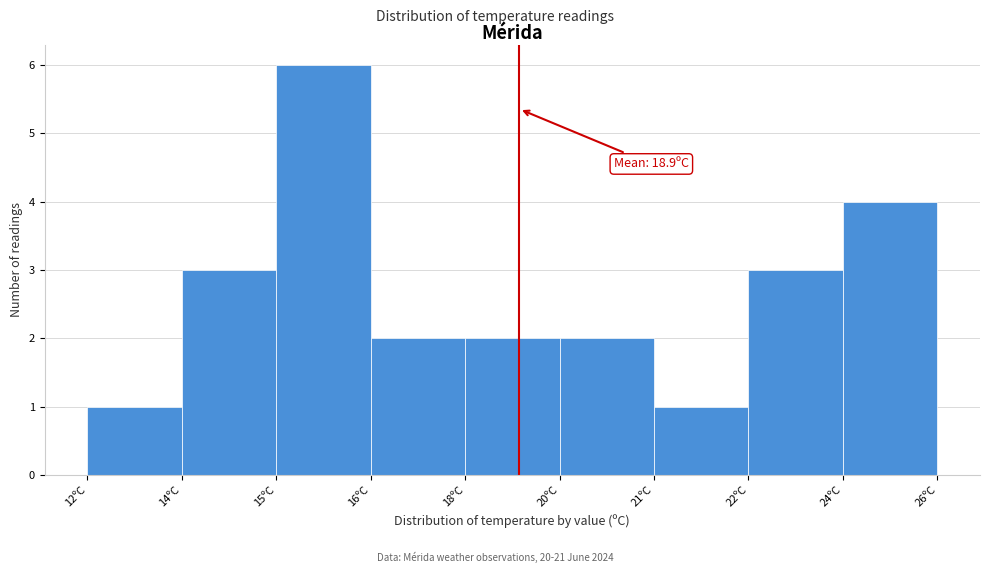

Reading left to right, extract all data points from this chart.

1	3	6	2	2	2	1	3	4